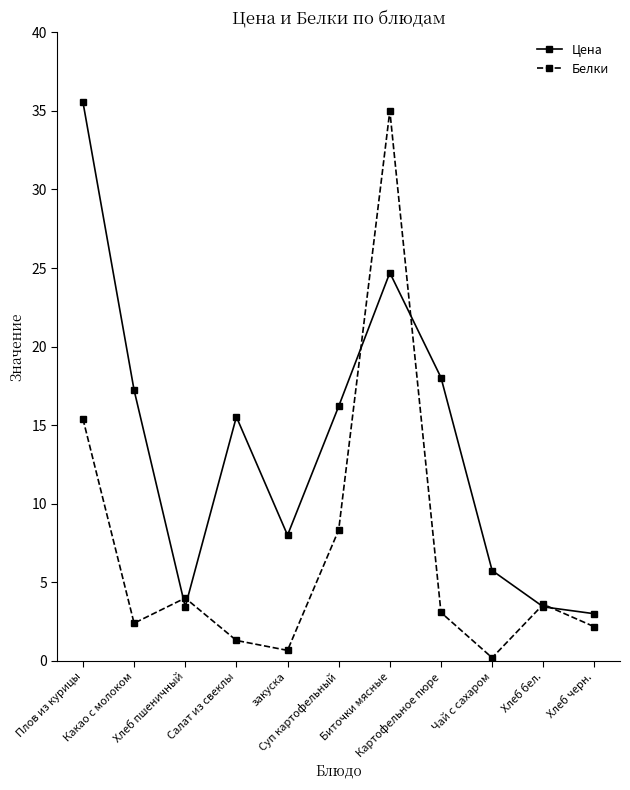

What is the approximate value of Цена at Хлеб пшеничный?

3.4